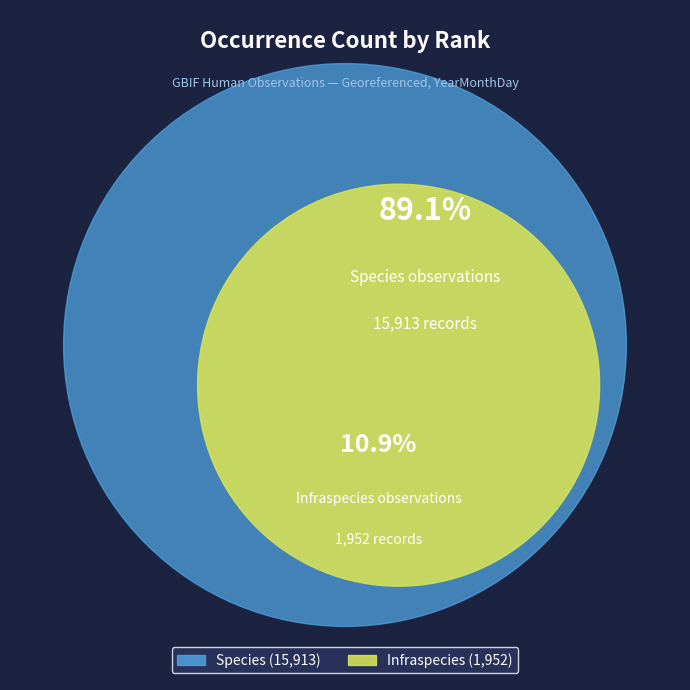

What is the total percentage of Infraspecies and Species?

100.0%